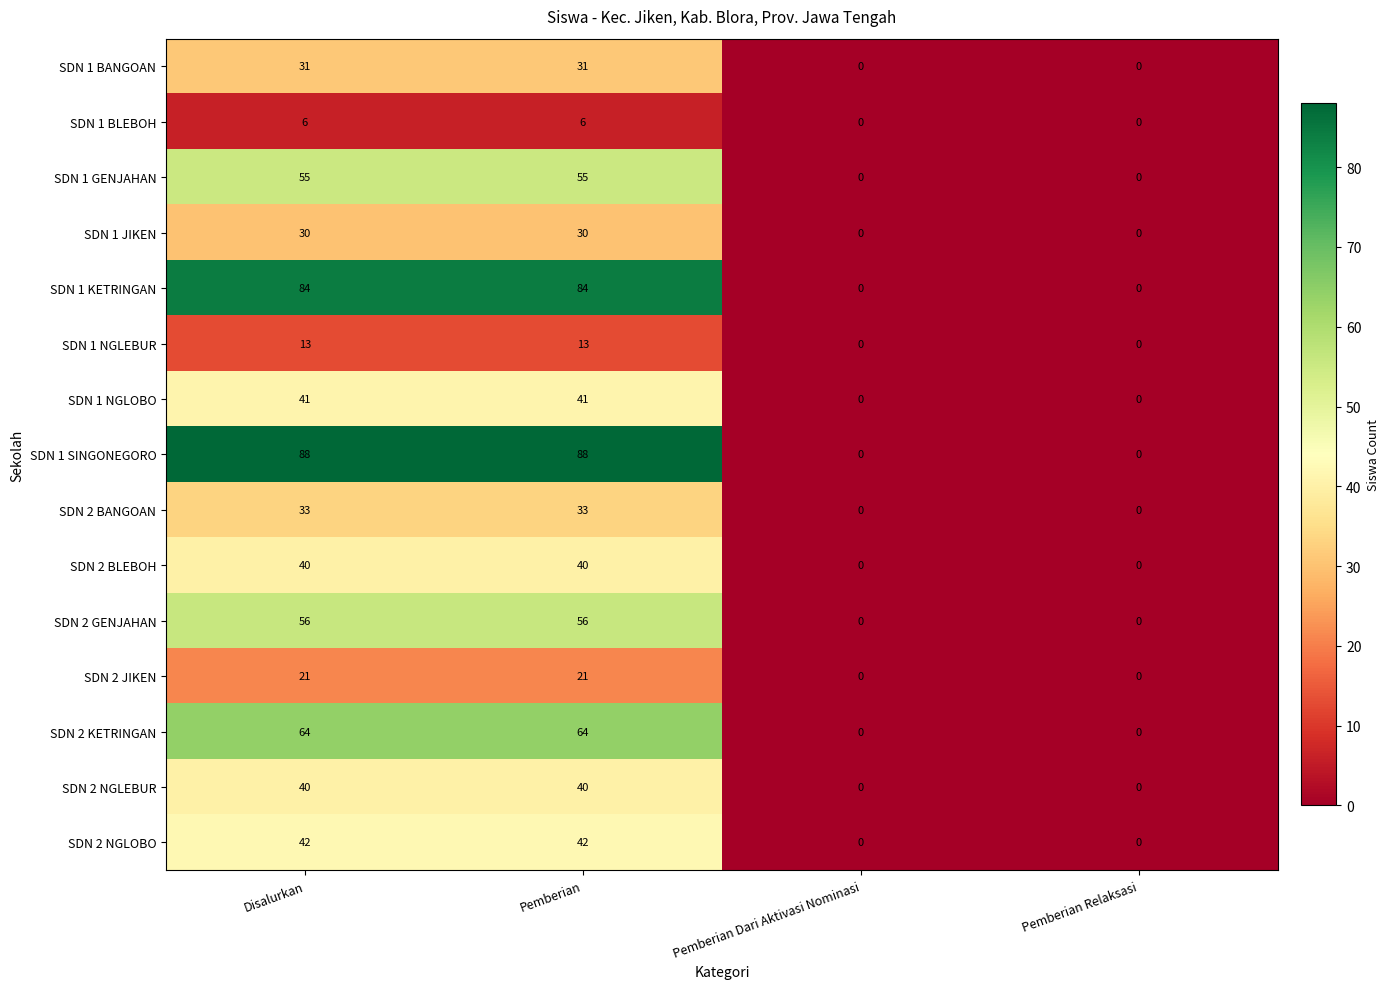

The SDN 1 SINGONEGORO series shows 88 at Disalurkan. True or false?

True